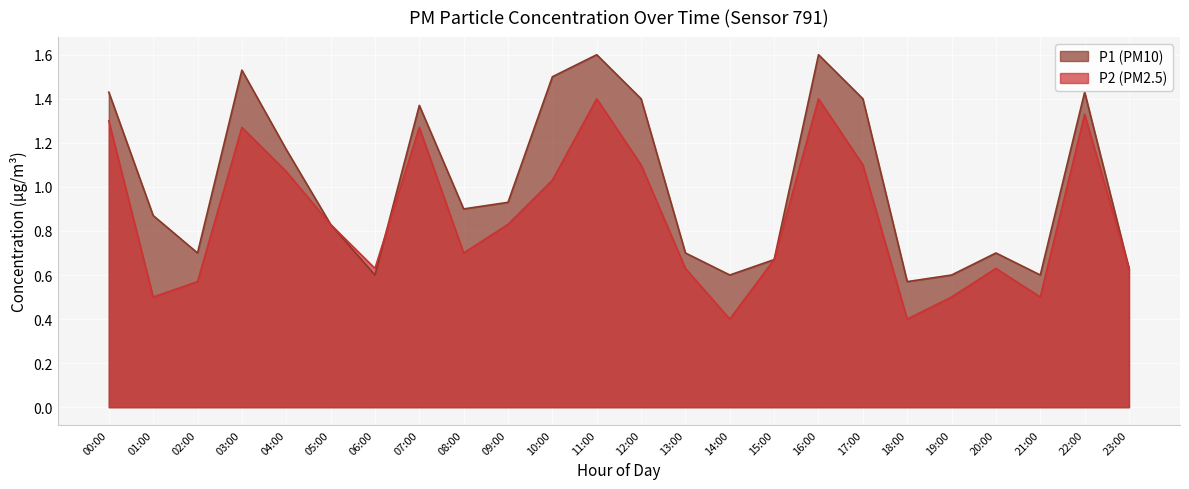

True or false: P1 has more than 1 points higher than both neighbors.

True